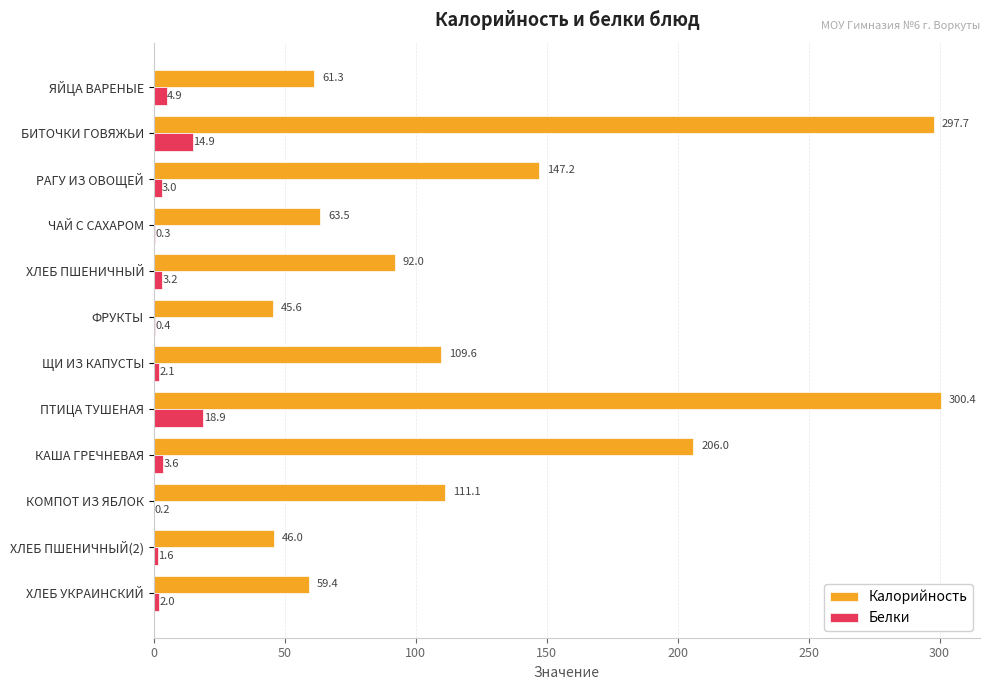

Read the Калорийность value at КОМПОТ ИЗ ЯБЛОК.

111.1